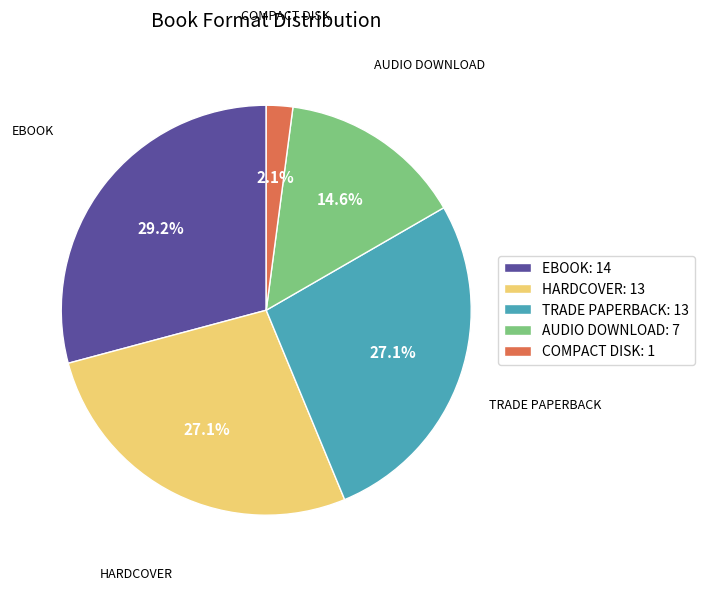

Is there any slice that represents more than half of the pie?

No